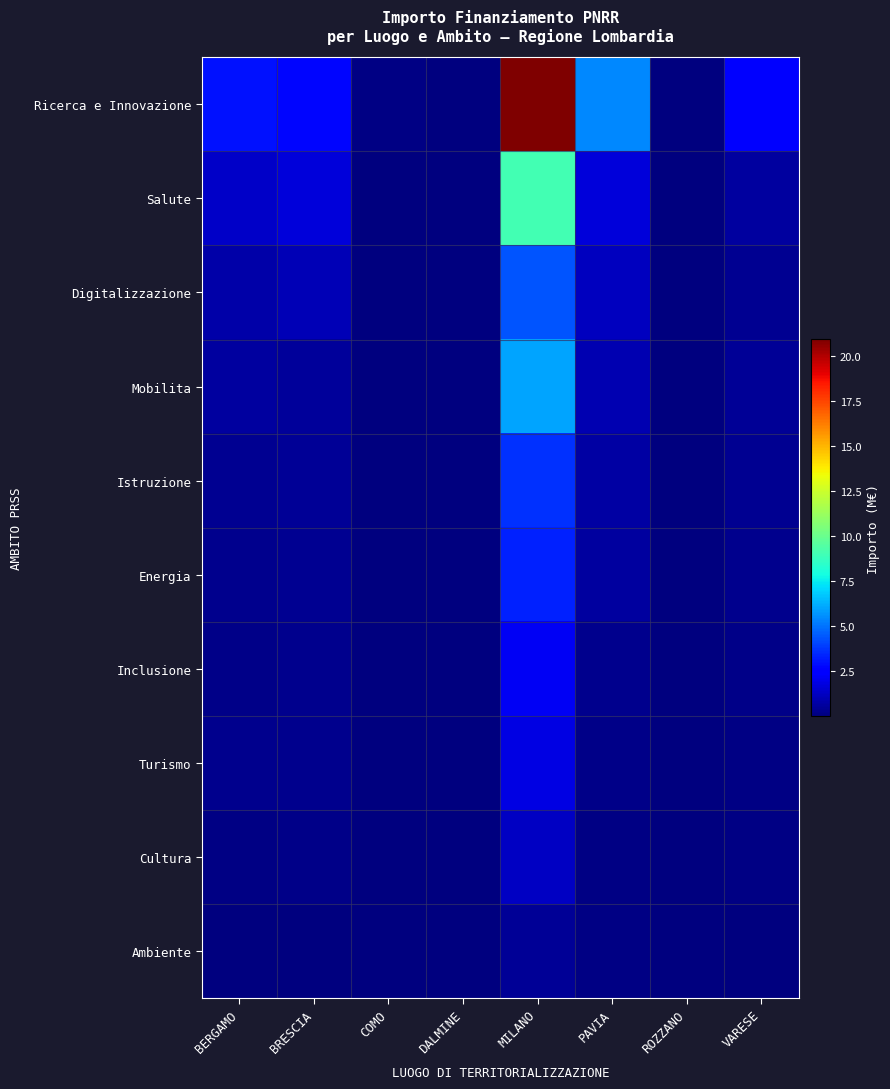

Which series has the largest total across all categories?

Ricerca e Innovazione